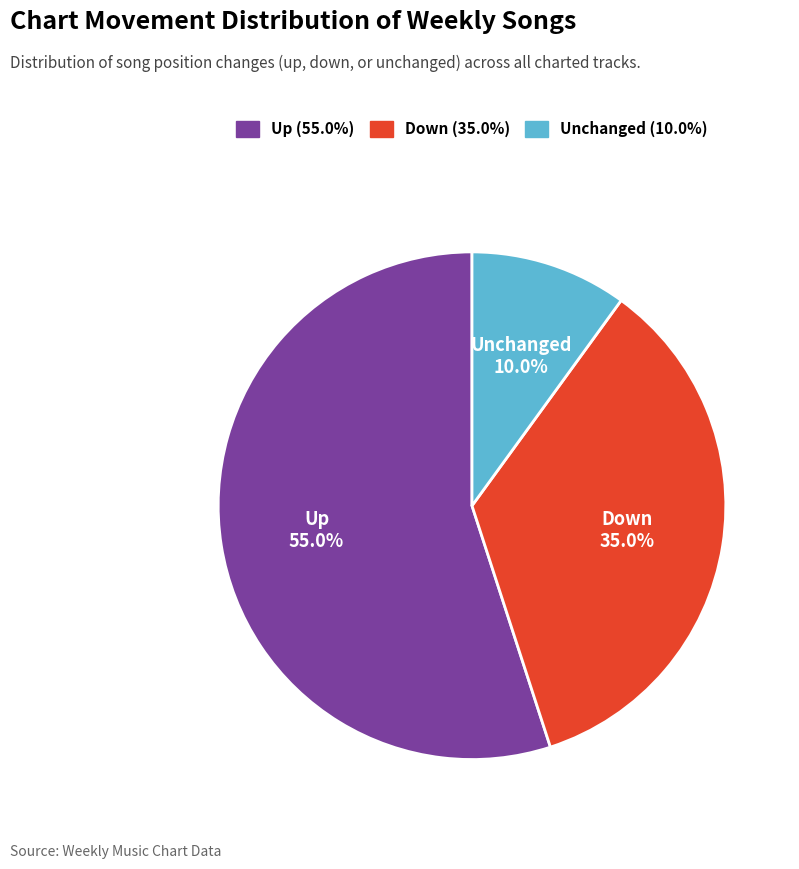

Rank the categories by value from highest to lowest.

Up, Down, Unchanged